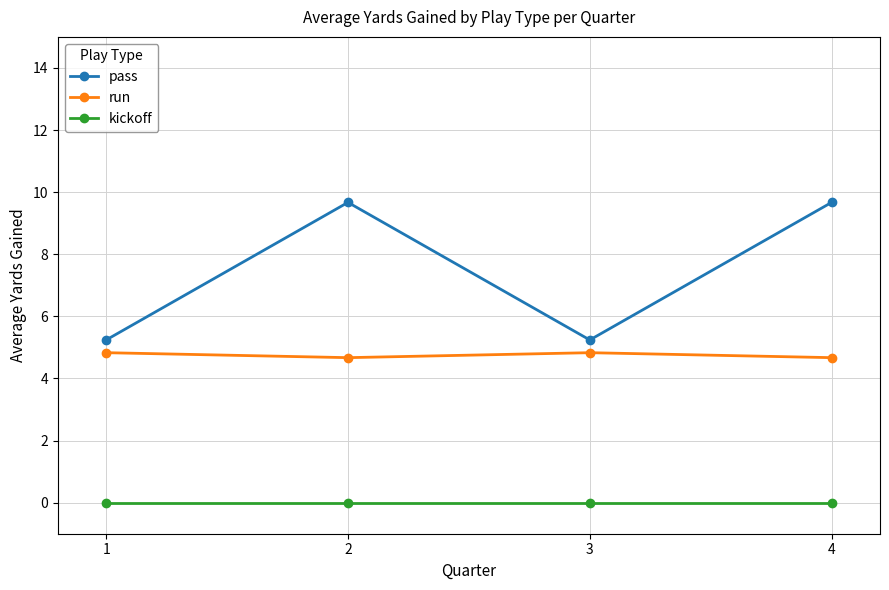

How many values in the pass series exceed 9?

2